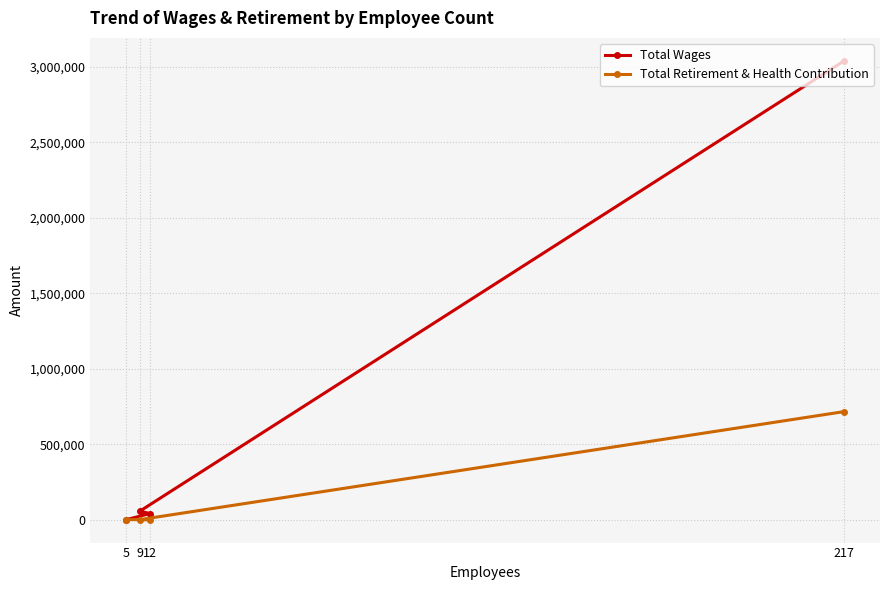

What is the difference between the second highest and minimum values in the Total Wages series?

56238